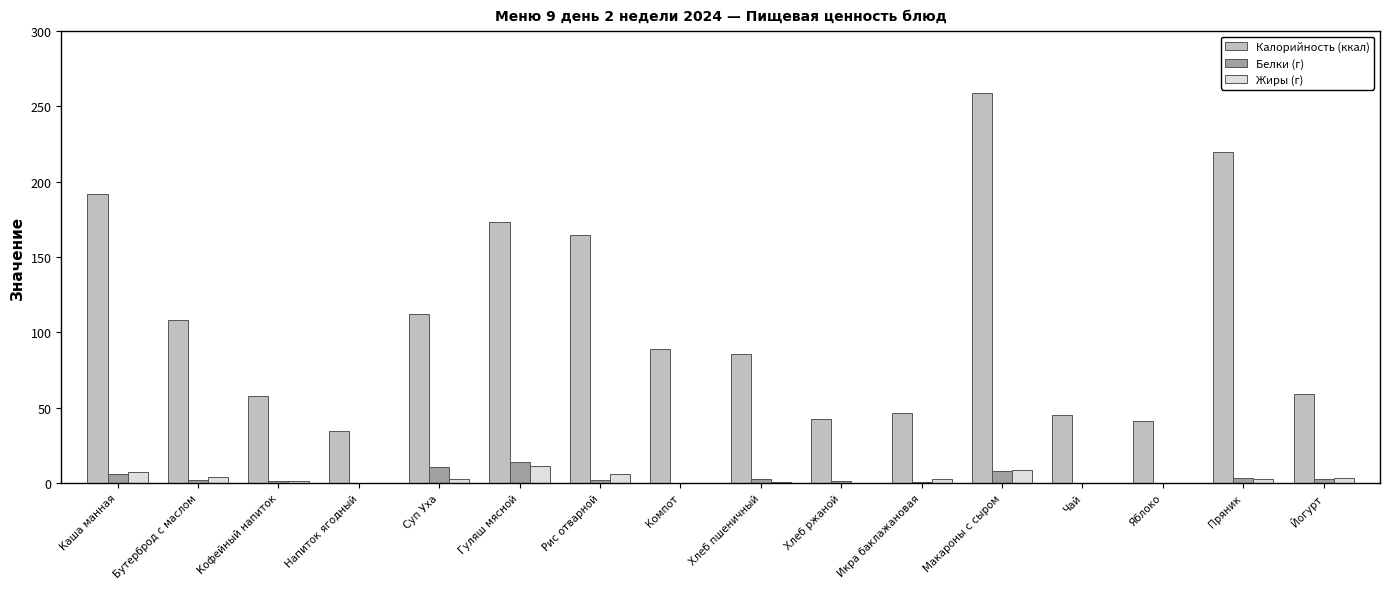

Where is Калорийность (ккал) nearest to the value 146?

Рис отварной